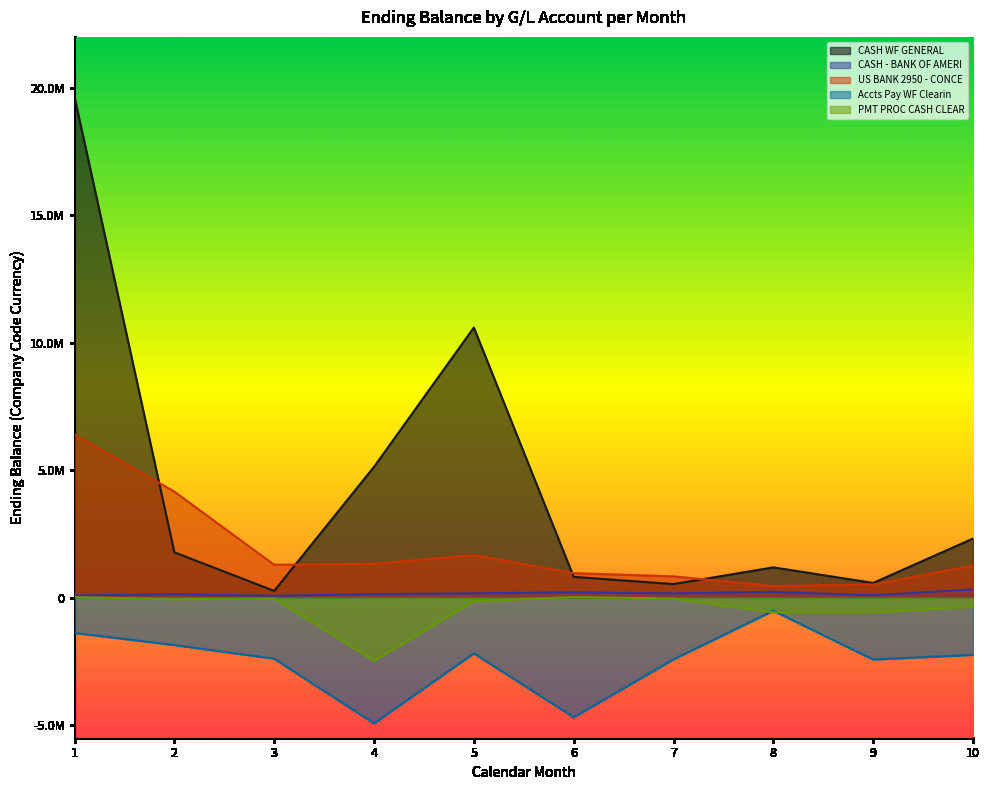

Where does the PMT PROC CASH CLEAR series first go above -65310?

1